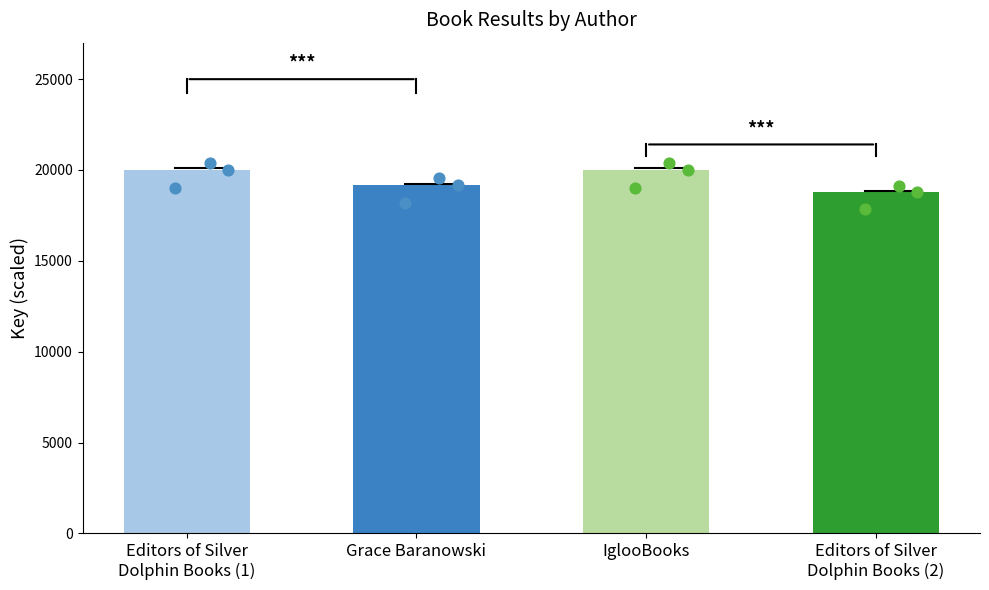

Which has a higher value, Editors of Silver
Dolphin Books (1) or Editors of Silver
Dolphin Books (2)?

Editors of Silver
Dolphin Books (1)